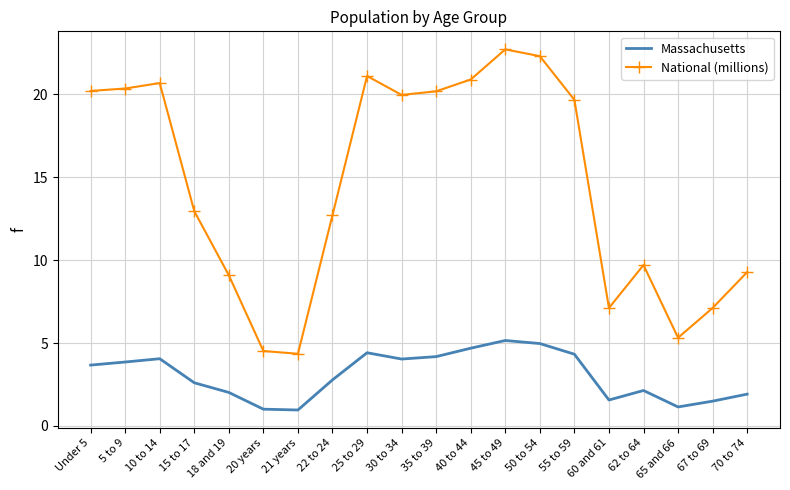

List the series in order of their overall mean, lowest first.

Massachusetts, National (millions)